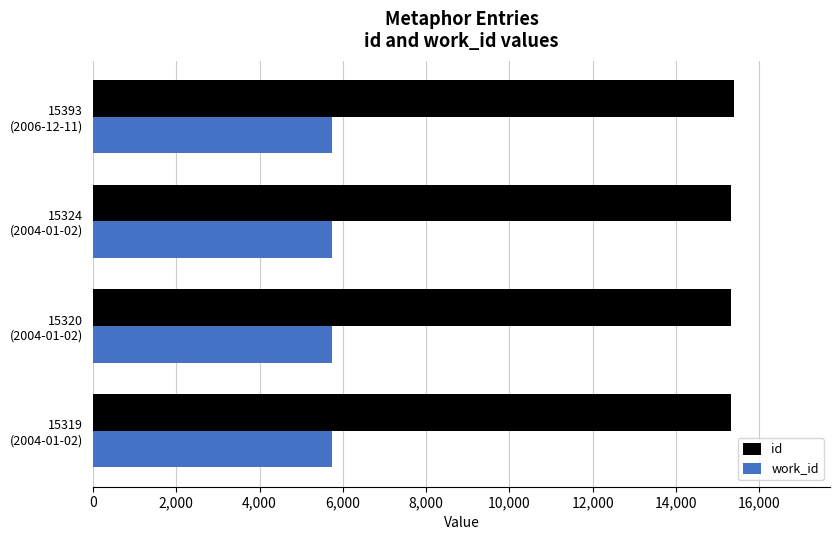

At how many categories does at least one series exceed 8549?

4